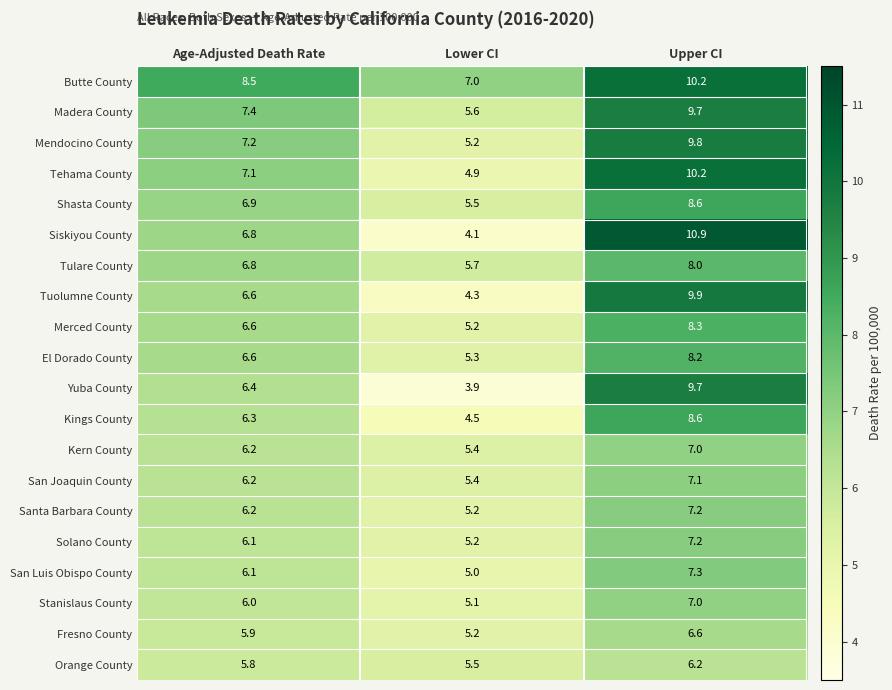

Which series has the largest range (max minus min)?

Siskiyou County